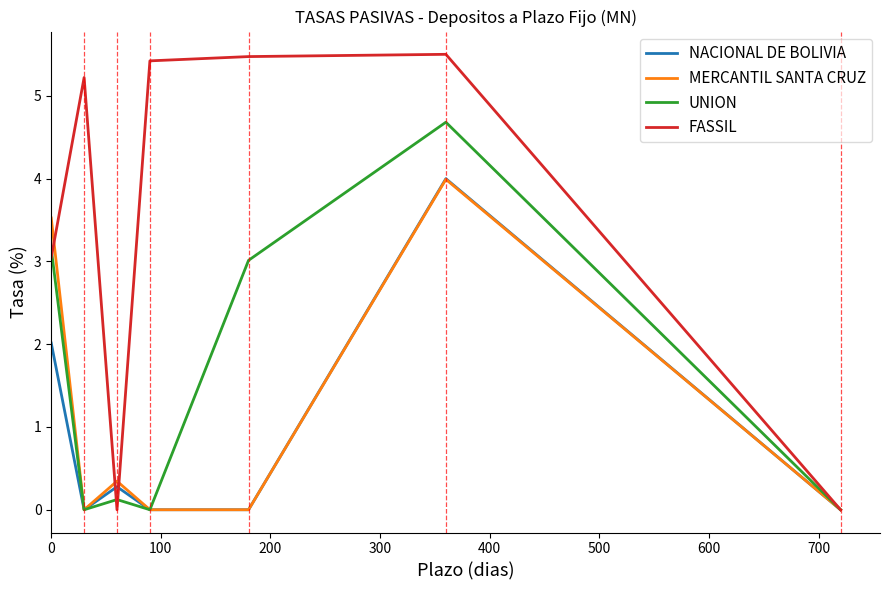

Which series has the widest spread of values?

FASSIL